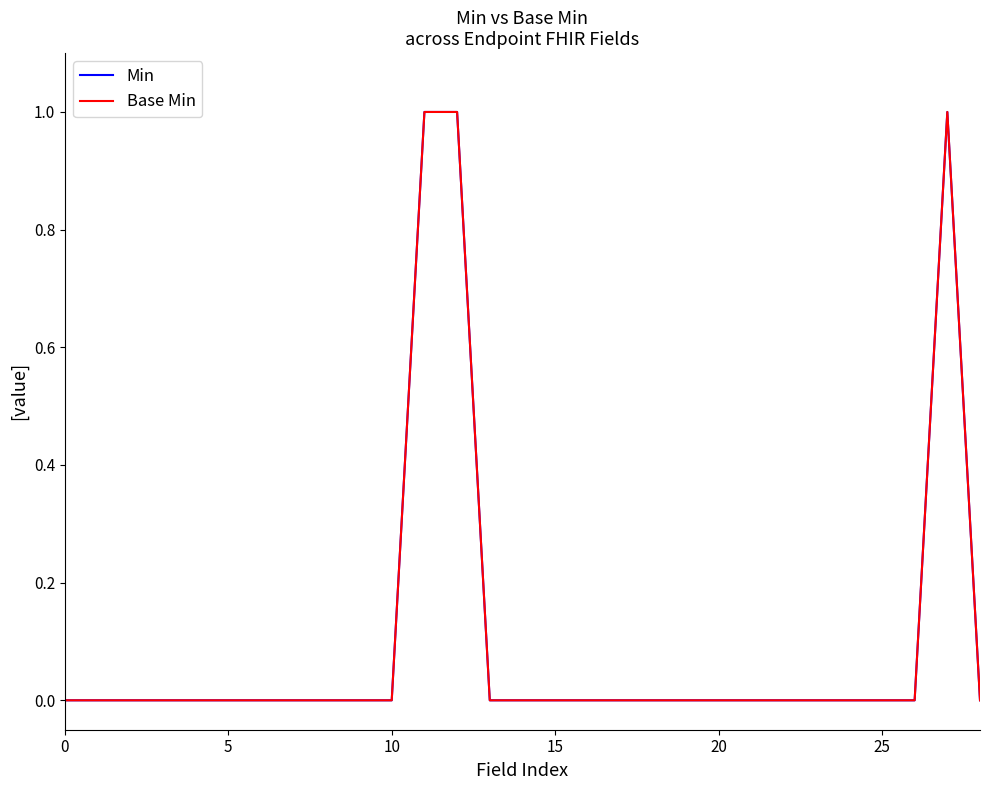

What is the difference between the maximum and minimum values in the Min series?

1